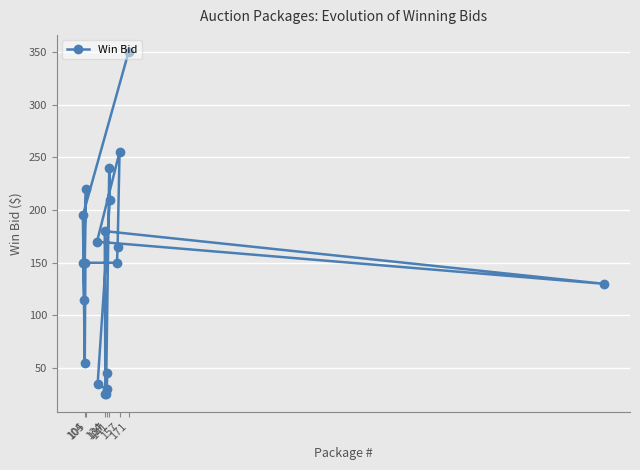

What is the sum of all values?

2895